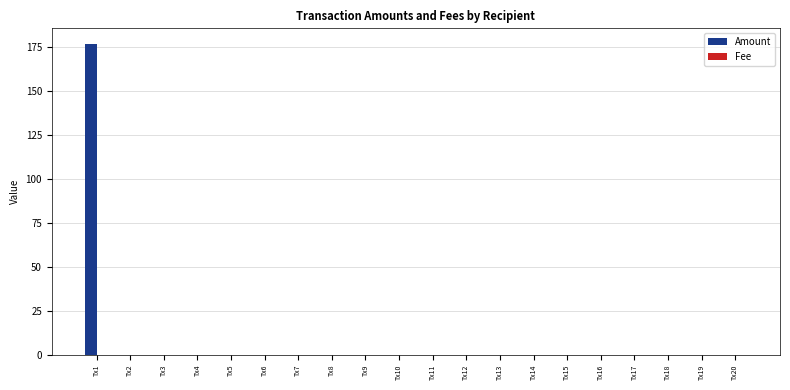

At which category does the chart reach its peak across all series?

Tx1